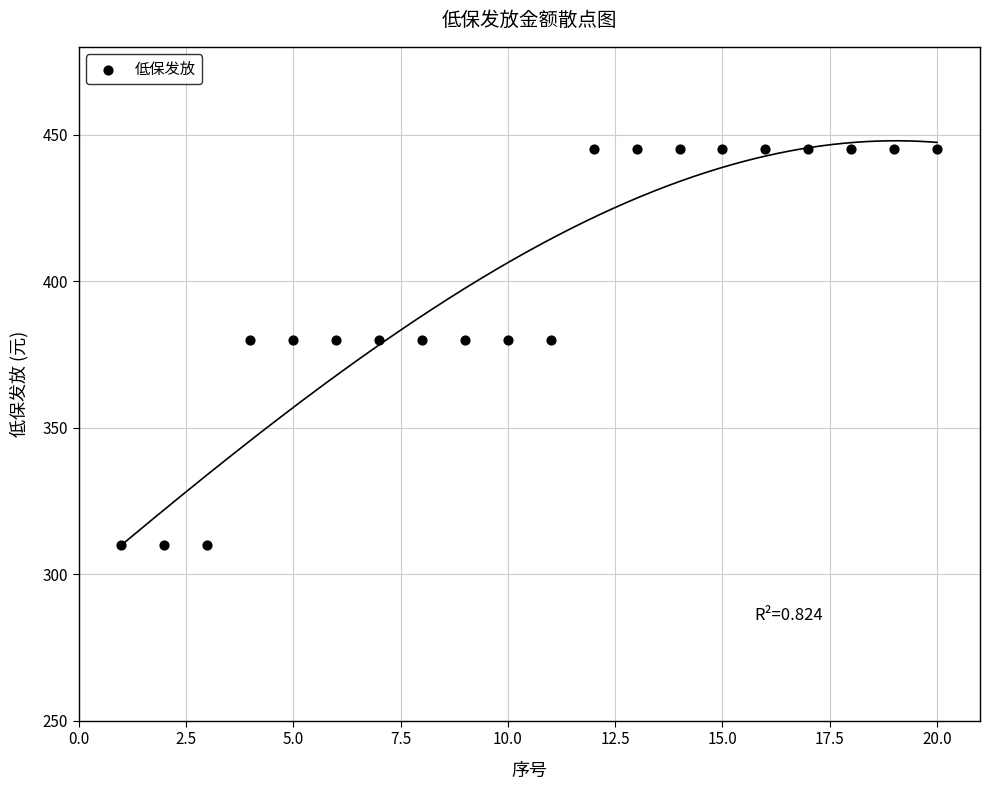

What is the range of X values (max minus min)?

19